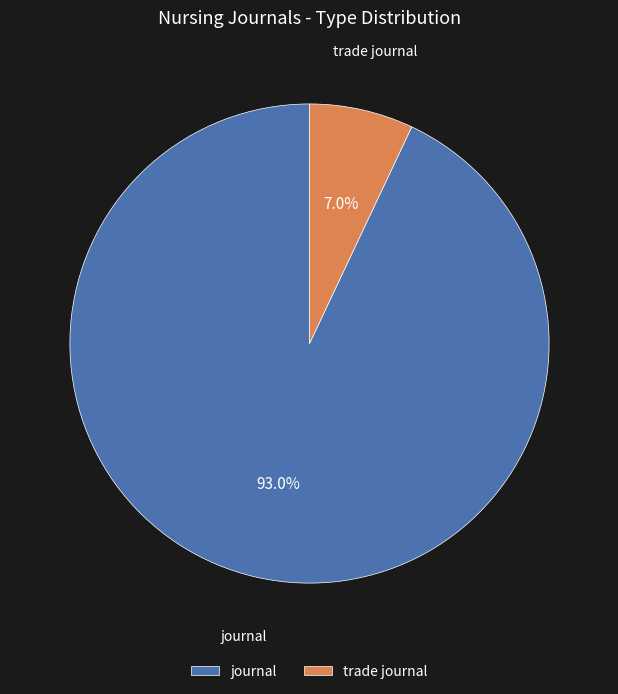

How much of the chart is everything except trade journal?

93.0%